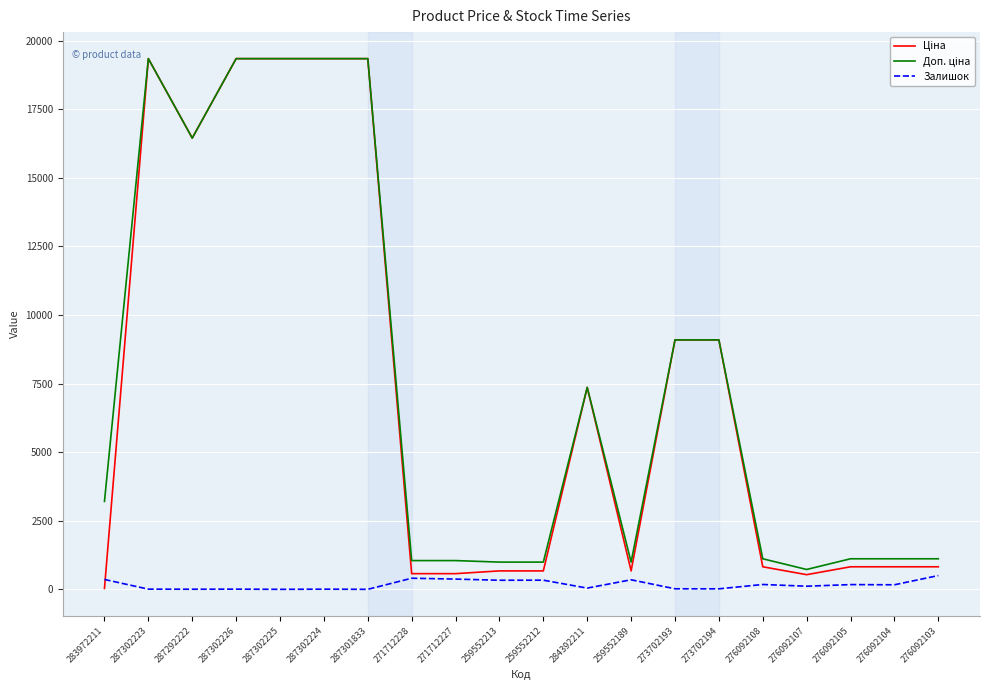

What is the highest value of the Залишок series?

502.0